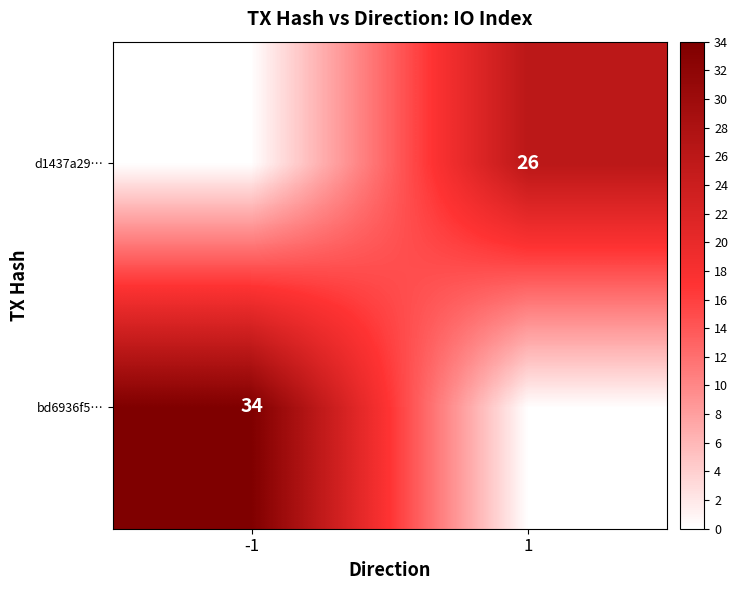

The d1437a29… series shows 26 at 1. True or false?

True